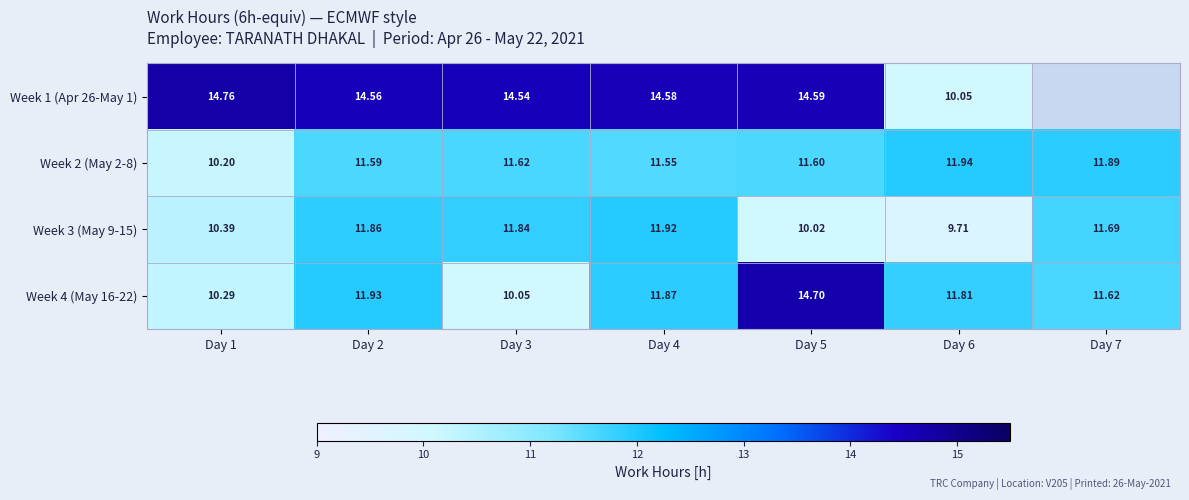

What is the total value across all series at Day 2?

49.9